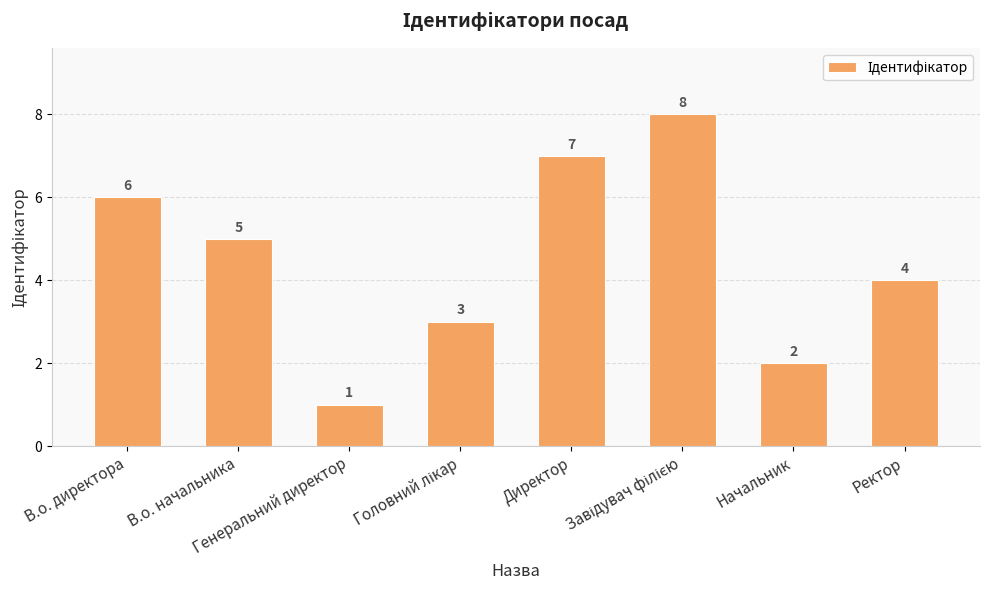

What position from the left is В.о. директора?

1